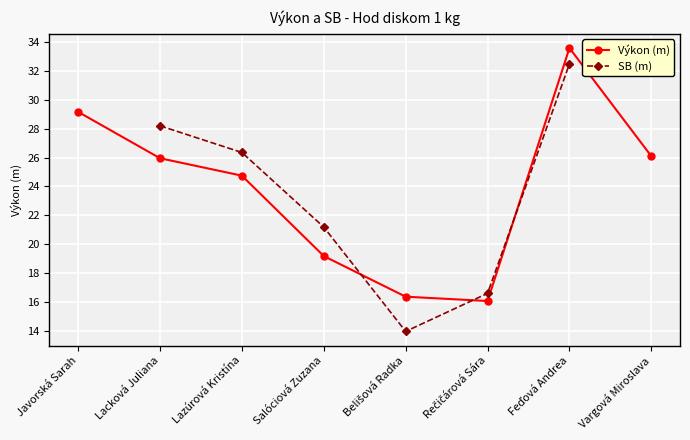

Does the chart display data point markers on the line(s)?

Yes